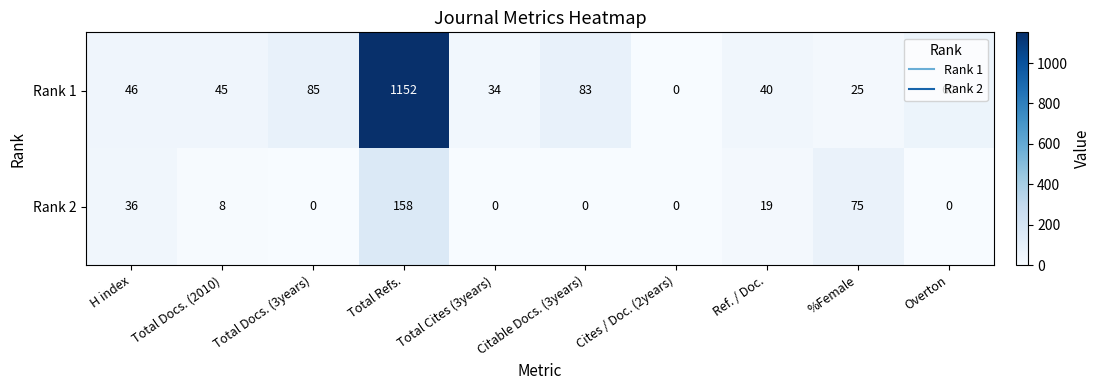

What is the spread (max minus min) of values at %Female?

50